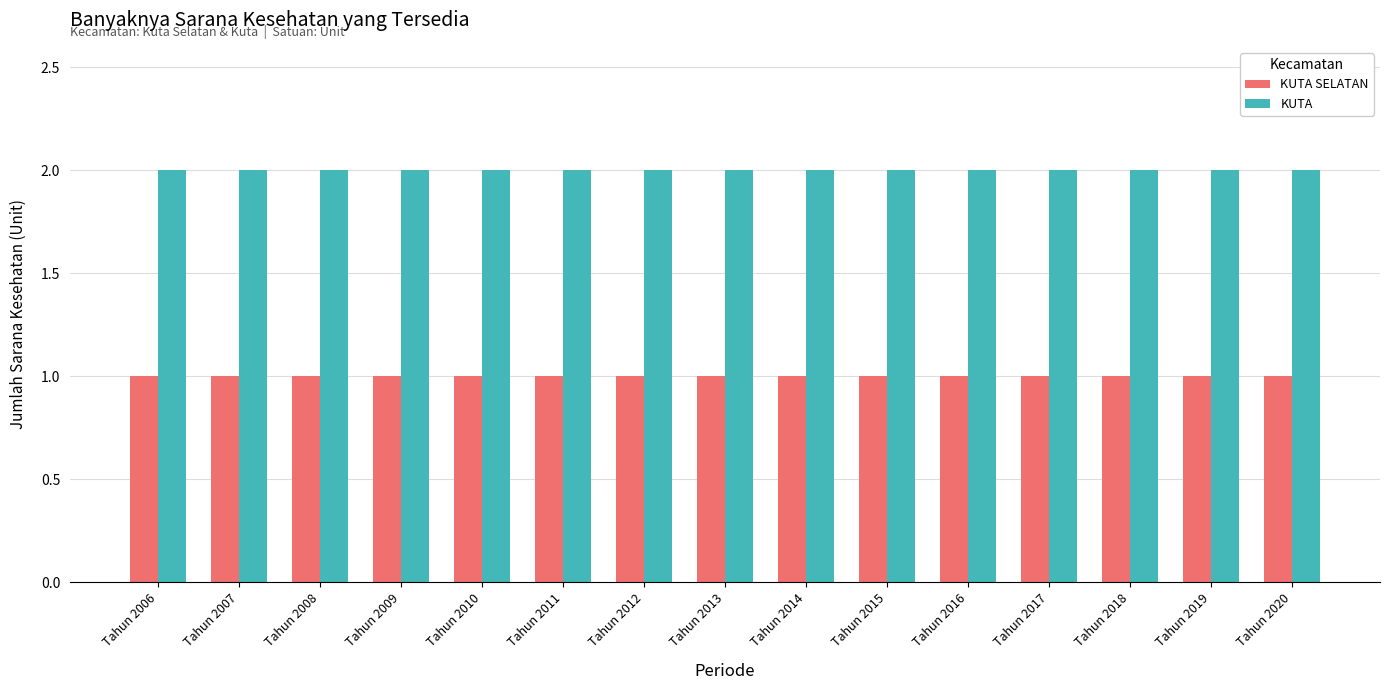

How many data points does each series have?

15